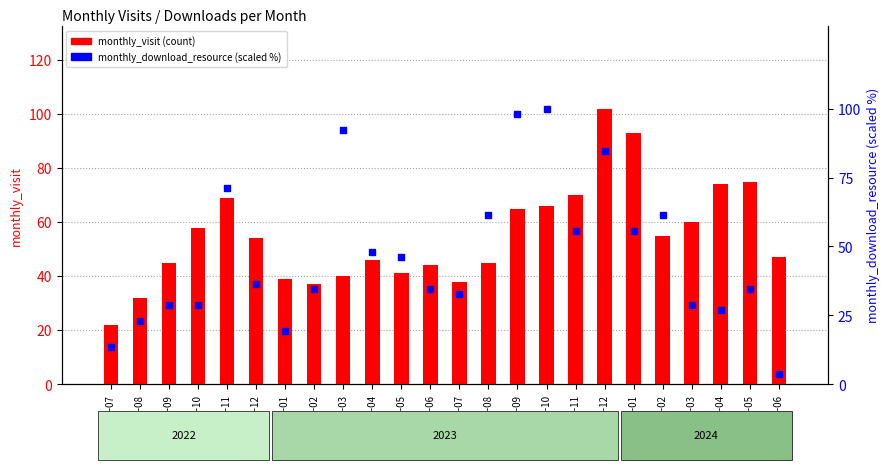

At which category is the sum across all series the highest?

2023-12